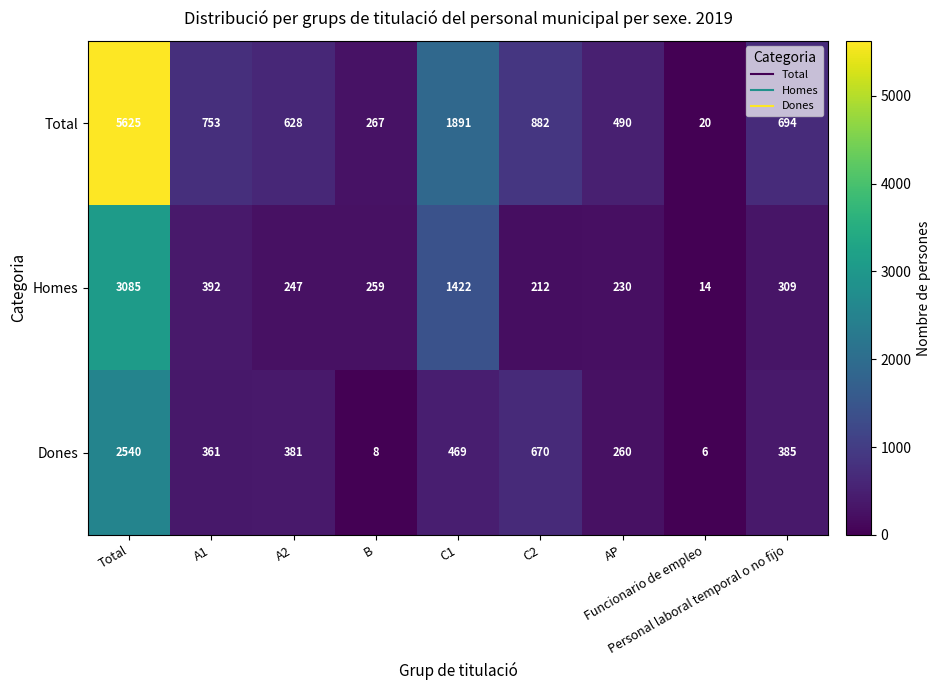

What is the smallest value displayed?

6